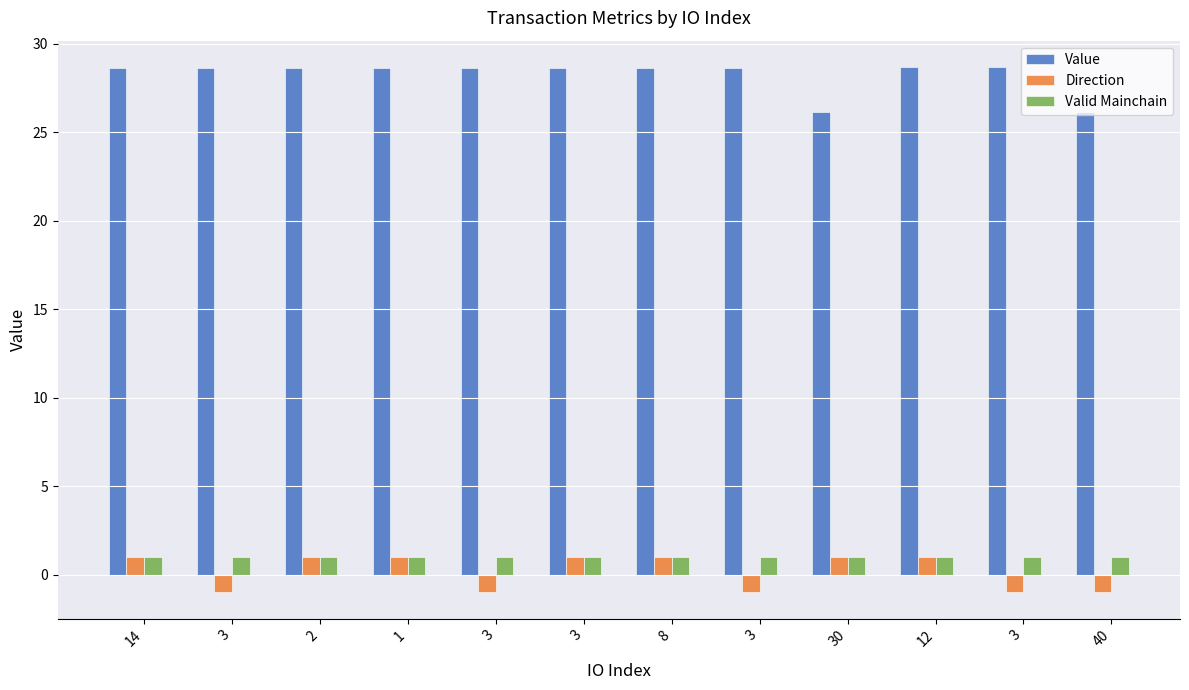

What are all the series names shown in the legend?

Value, Direction, Valid Mainchain